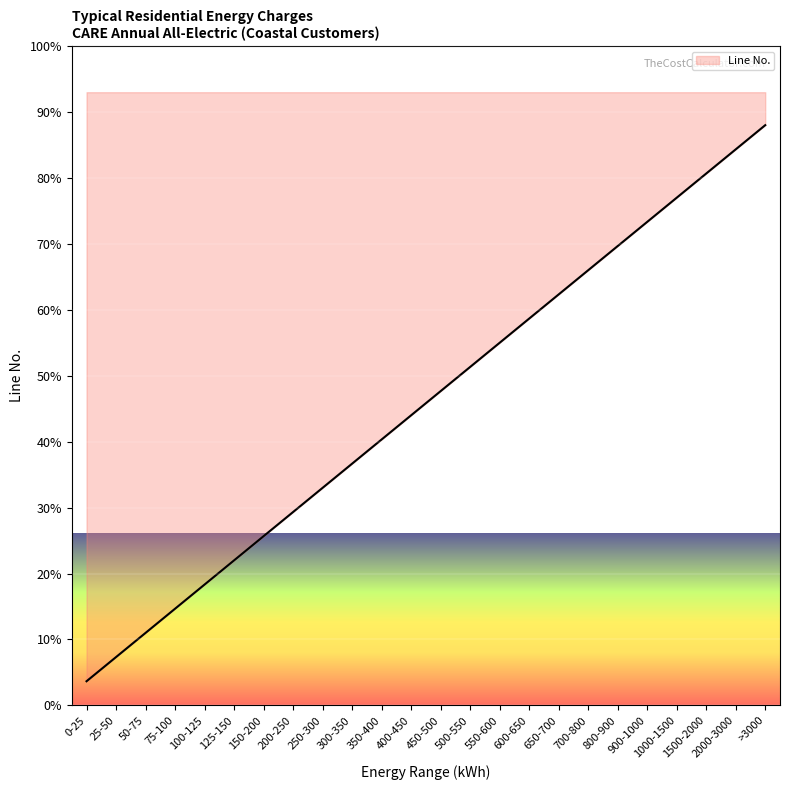

True or false: the data shows 50.5 at 200-250.

False